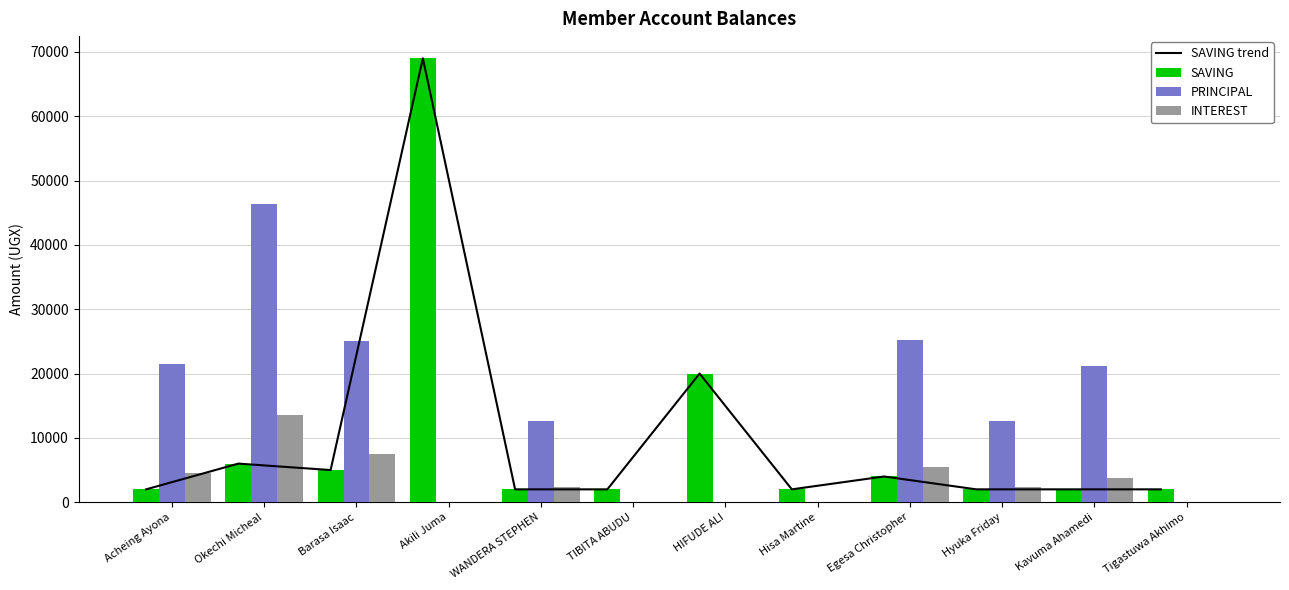

How many distinct data groups are displayed?

4